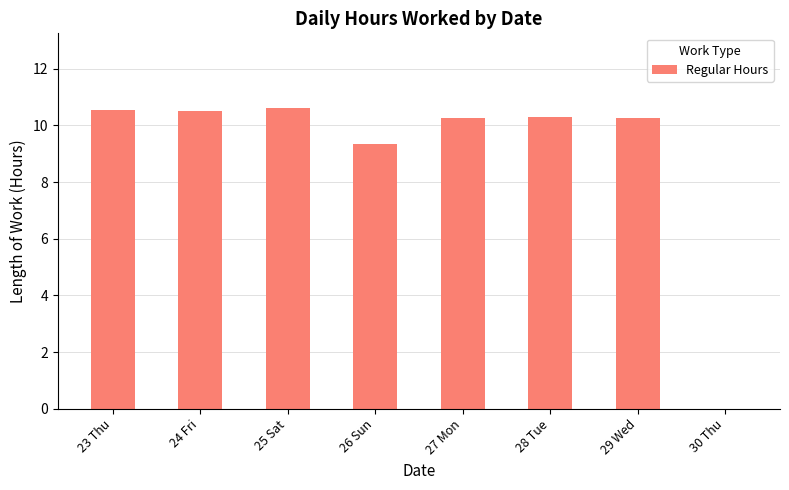

Reading left to right, what are all the values shown in this chart?

23 Thu=10.5	24 Fri=10.5	25 Sat=10.6	26 Sun=9.3	27 Mon=10.3	28 Tue=10.3	29 Wed=10.3	30 Thu=0.0